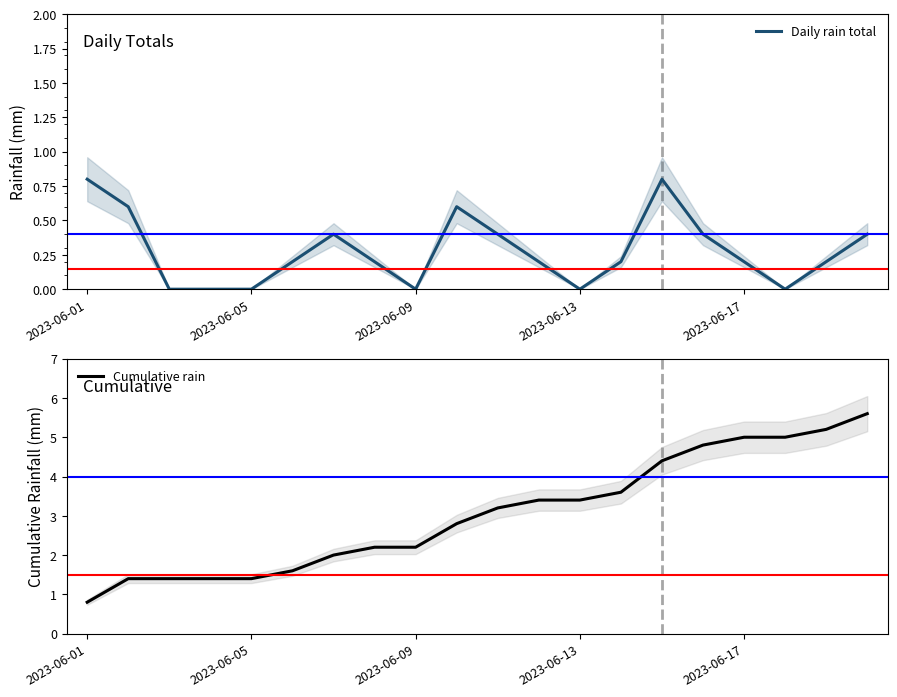

What is the sum of all Cumulative rain values?

60.8